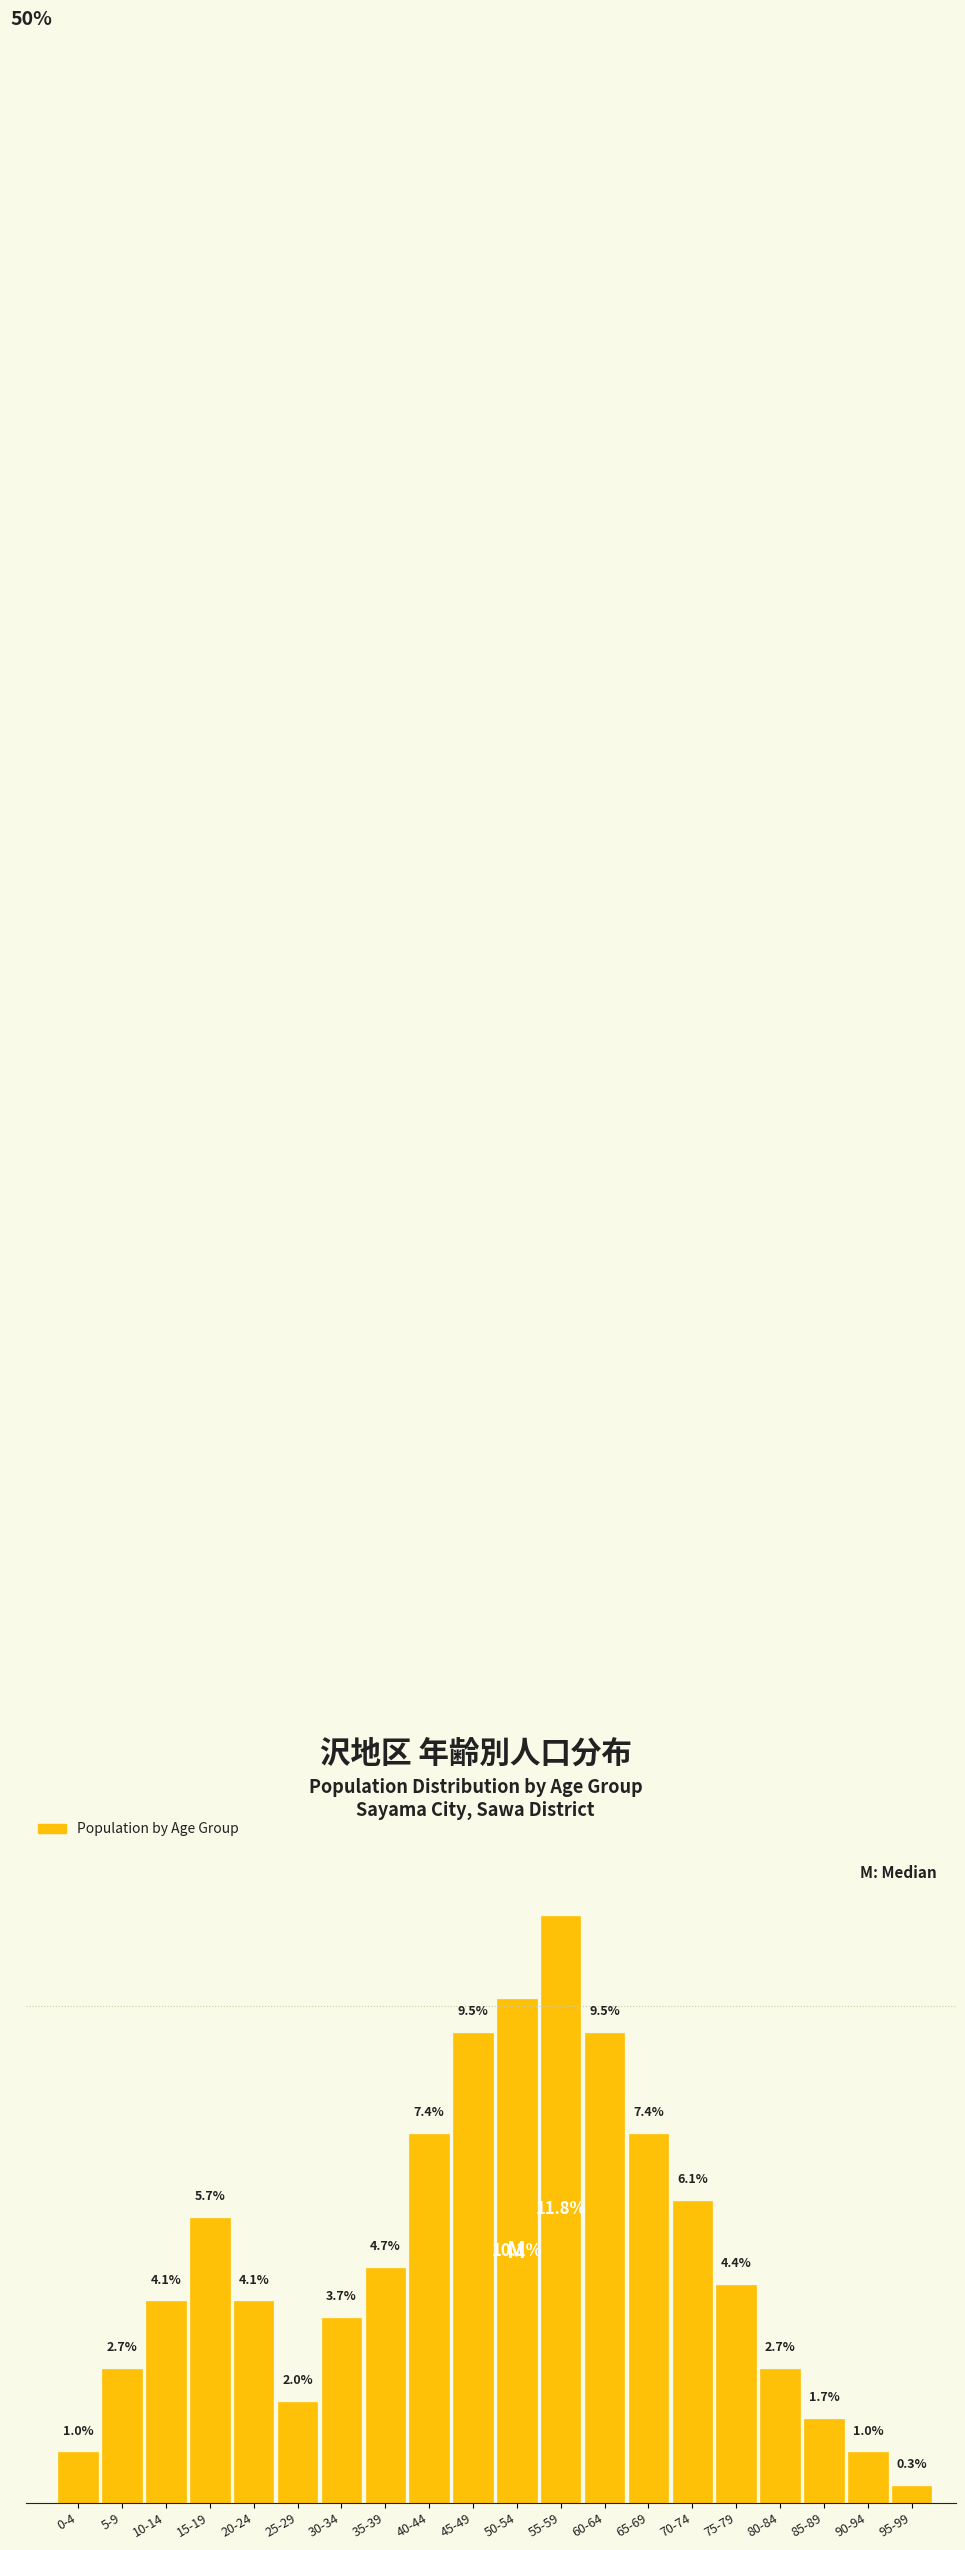

Between 80-84 and 10-14, which is larger?

10-14